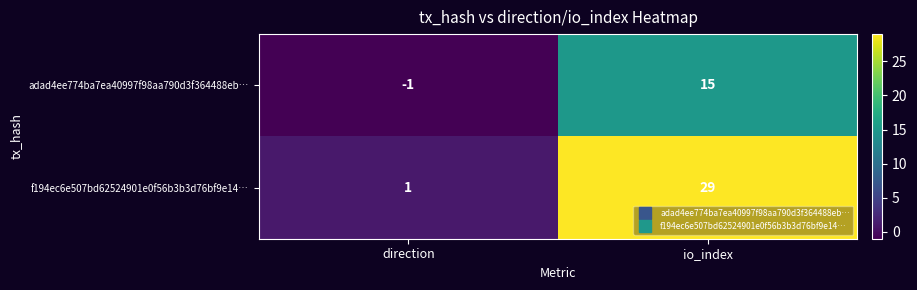

List the series in order of their overall mean, highest first.

f194ec6e507bd62524901e0f56b3b3d76bf9e14…, adad4ee774ba7ea40997f98aa790d3f364488eb…